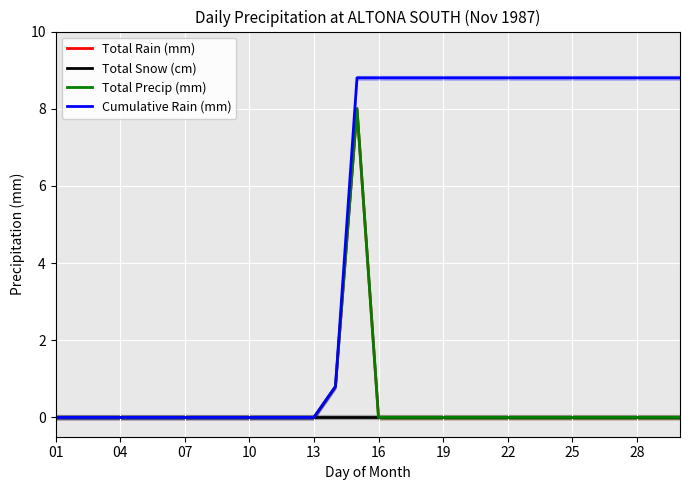

How many values in Cumulative Rain (mm) are above zero?

17